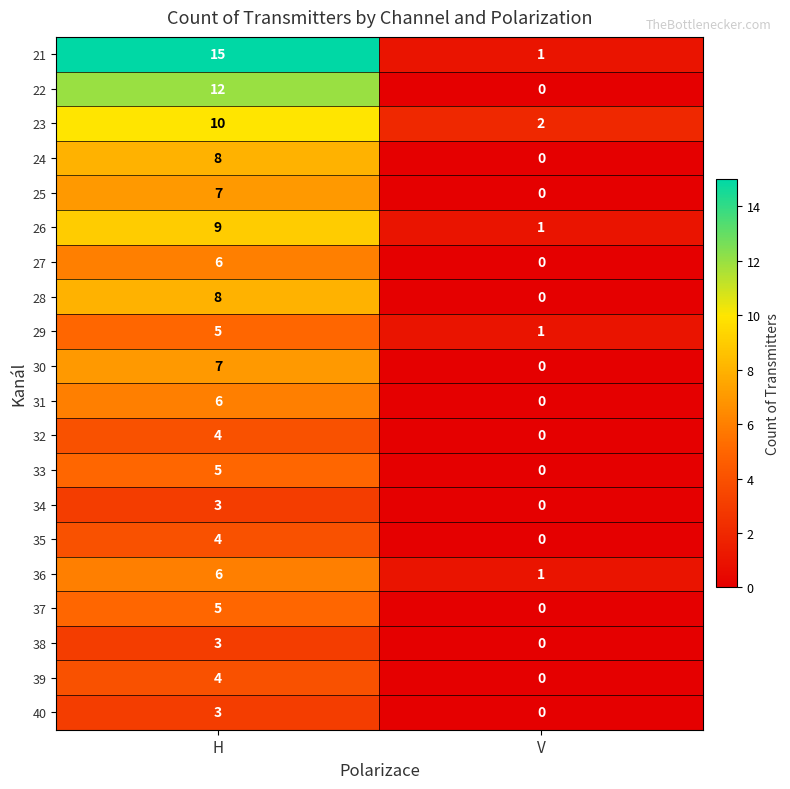

Rank the categories by 24 value from lowest to highest.

V, H